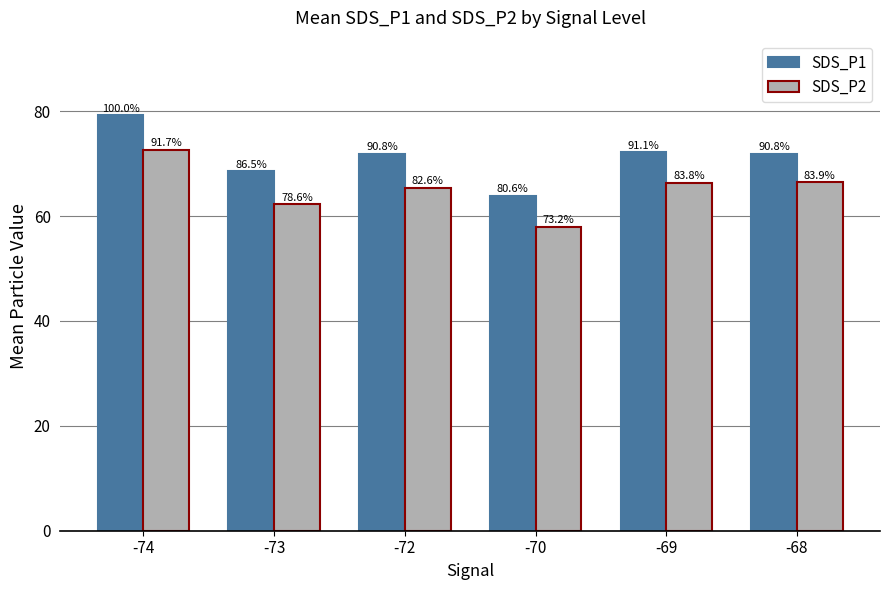

What are all the series names shown in the legend?

SDS_P1, SDS_P2